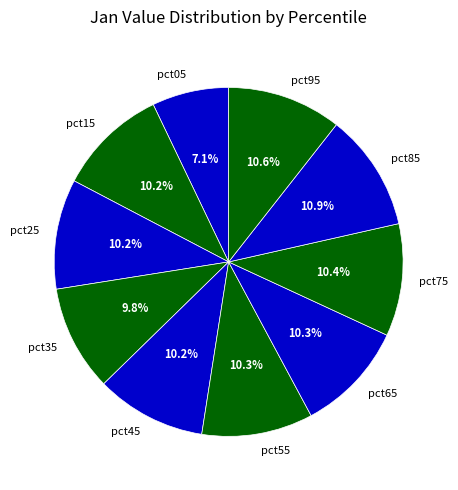

True or false: pct45 accounts for 4% of the total.

False